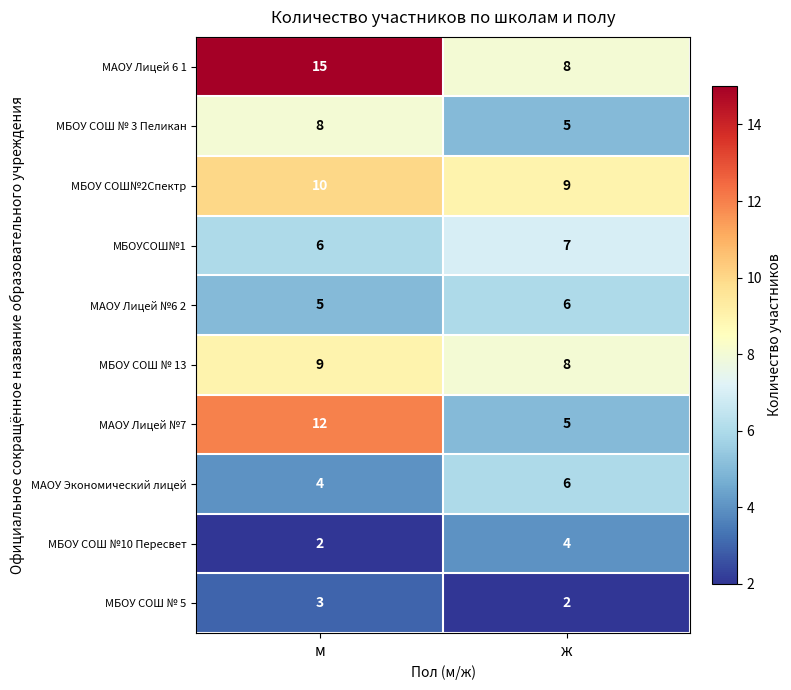

At which label is МАОУ Лицей №7 closest to 8?

ж